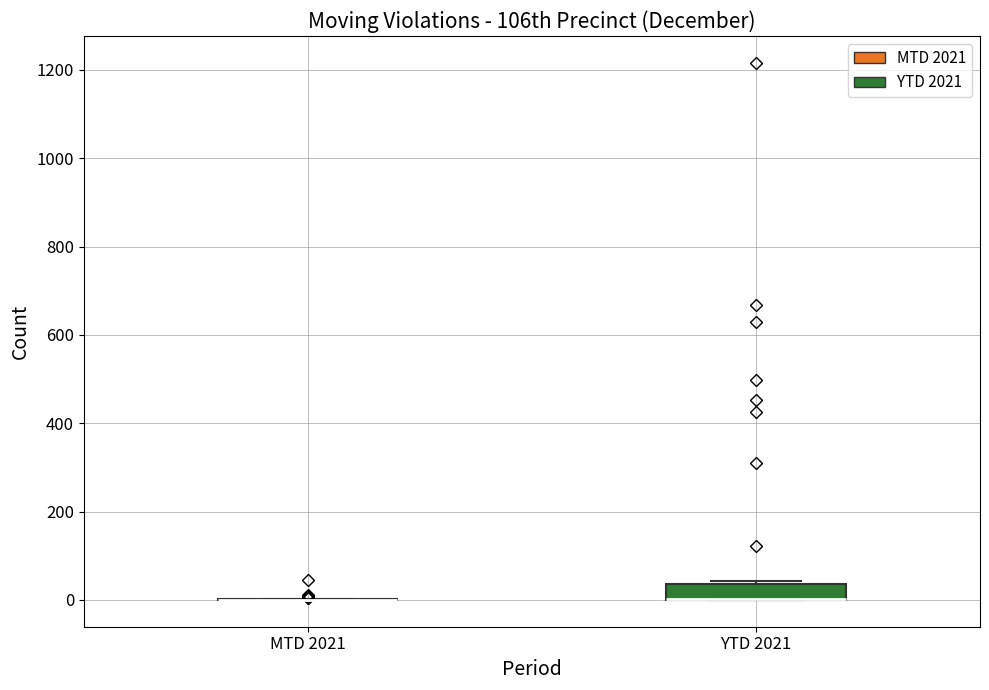

Reading left to right, transcribe this box plot: for each box, give where its median line is, the range the box spans, and where its two whiskers end, as read against the y-axis. The values are not printed on the chart, so give them approximately, as read against the axis.

MTD 2021: box collapsed to a line at 0, whiskers 0 to 0
YTD 2021: median 0 (drawn on the box's lower edge), box 0 to 40, whiskers 0 to 40 (just above the box's upper edge)